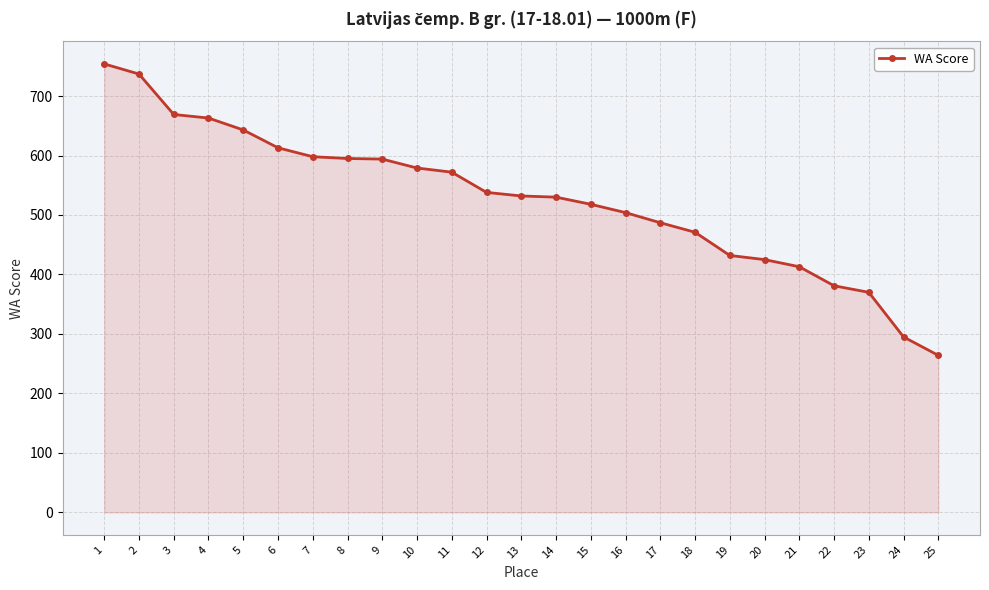

What is the sum of all values?

13177